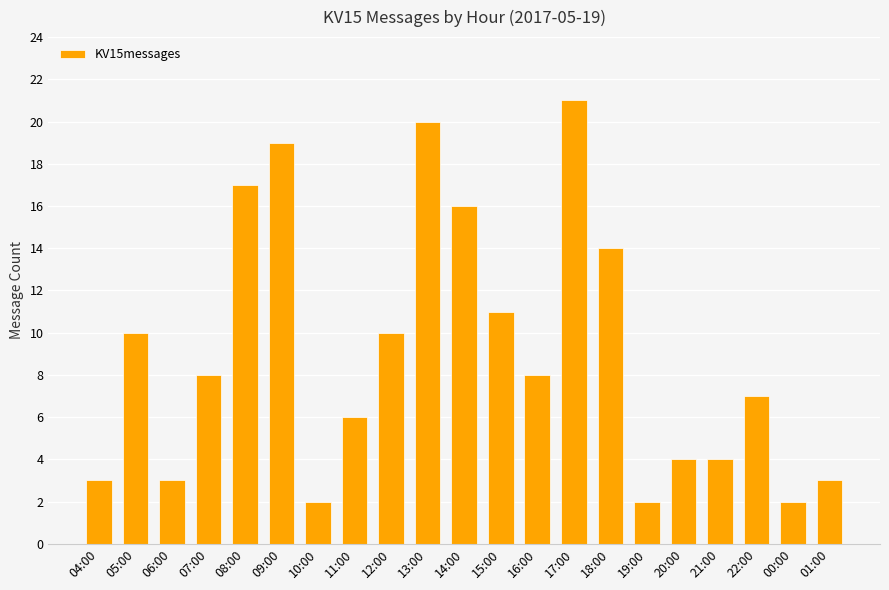

Where does the data first go above 8?

05:00